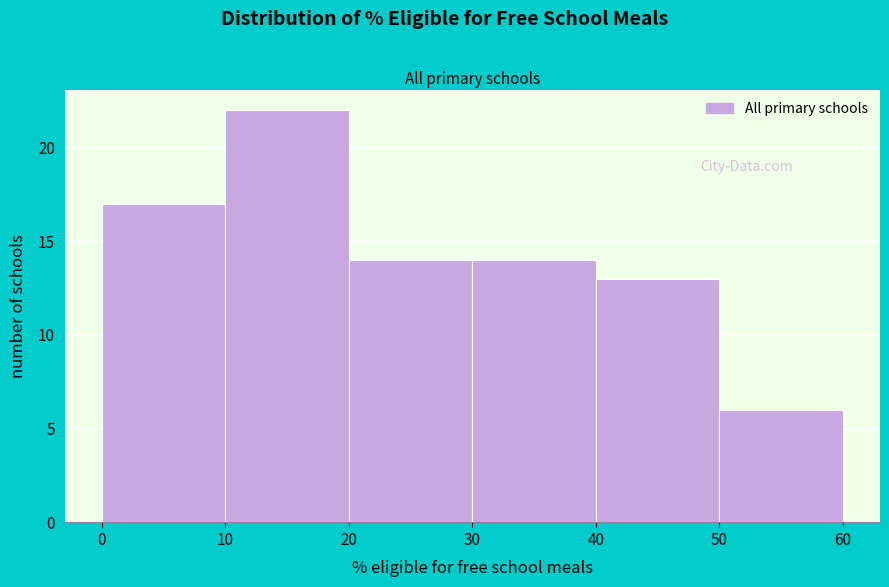

Reading left to right, list every bar in this chart as the range it spans on the x-axis followed by its height. The values are not printed on the chart, so give them approximately, as read against the axis.

0 to 10: 17
10 to 20: 22
20 to 30: 14
30 to 40: 14
40 to 50: 13
50 to 60: 6